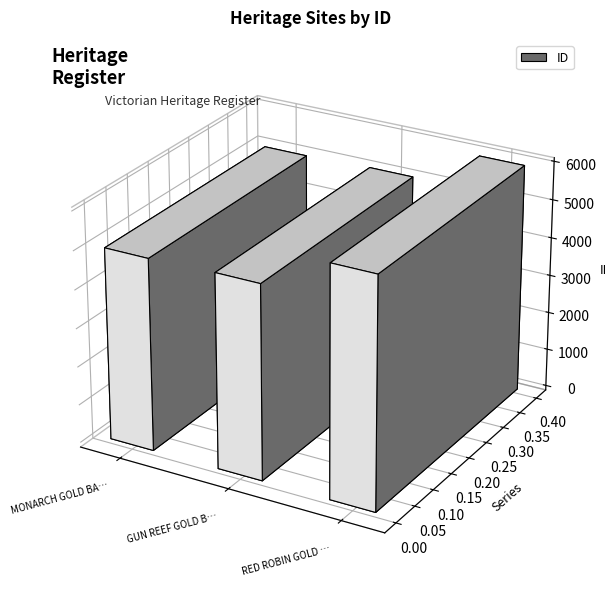

What is the change in value from GUN REEF GOLD BATTERY SITES to RED ROBIN GOLD MINE AND BATTERY?

+921